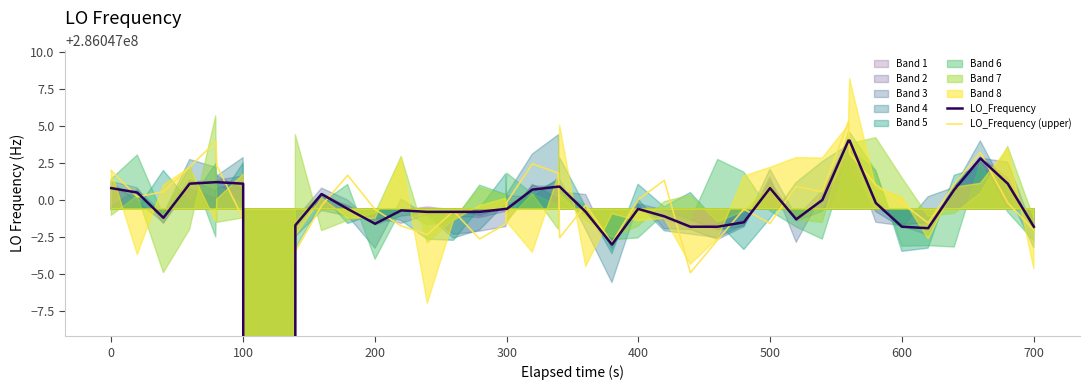

What is the minimum value for LO_Frequency (upper)?

286042879.3